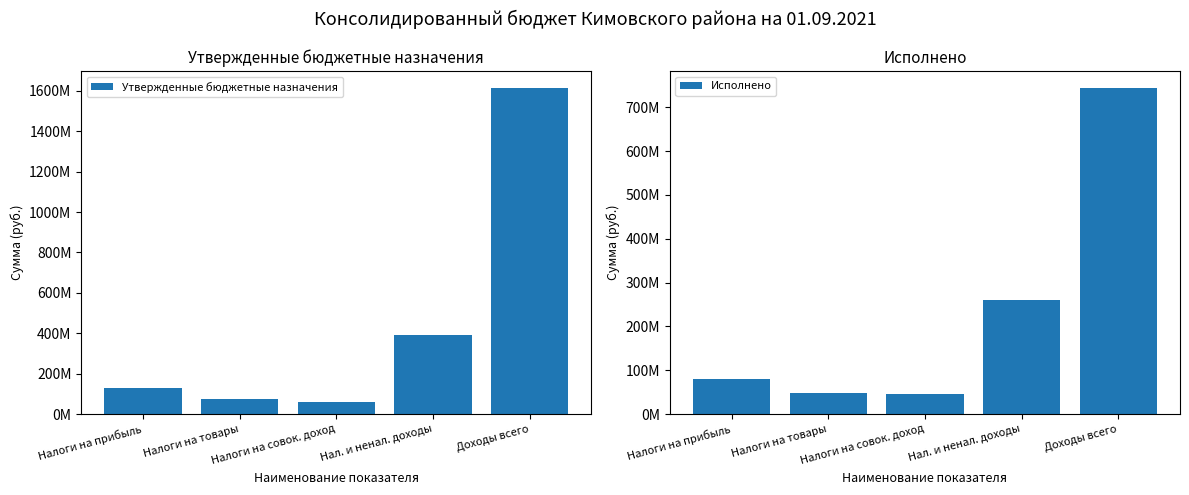

Reading right to left, what are all the values shown in this chart?

Утвержденные бюджетные назначения: Доходы всего=1616561486.9	Нал. и ненал. доходы=390328290.0	Налоги на совок. доход=57499400.0	Налоги на товары=76018260.0	Налоги на прибыль=126797300.0
Исполнено: Доходы всего=744681234.9	Нал. и ненал. доходы=260561110.3	Налоги на совок. доход=46740992.1	Налоги на товары=48984113.1	Налоги на прибыль=79735290.1